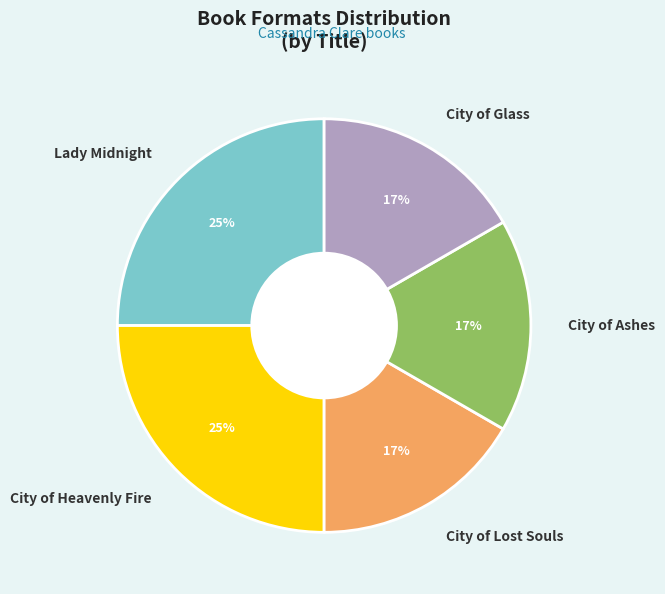

How many slices are in this pie chart?

5